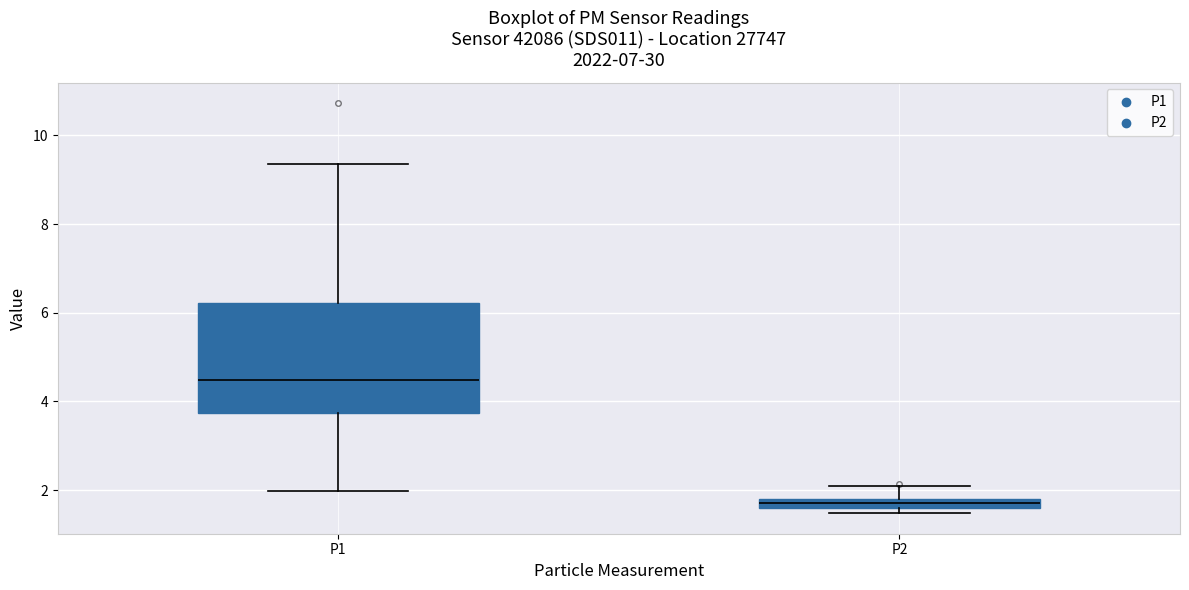

Which box is the tallest, from its lower edge to its upper edge?

P1